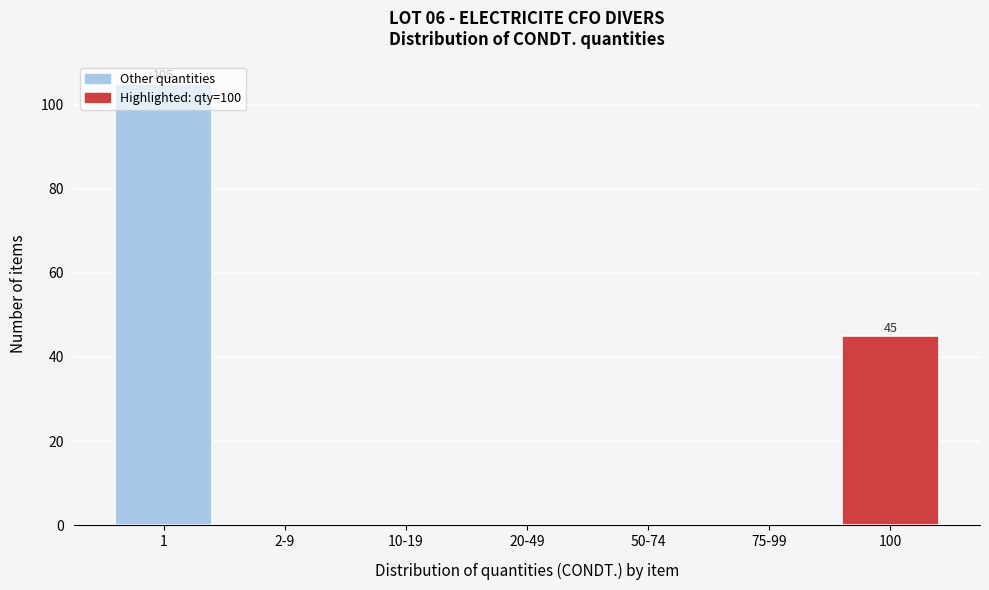

What is the maximum value shown in the chart?

105